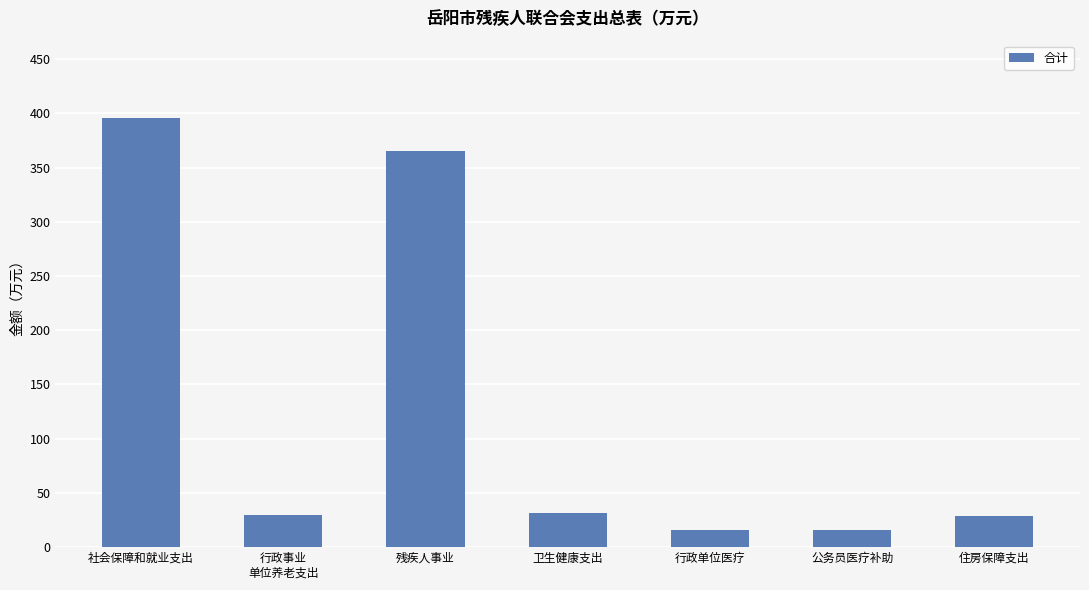

What is the greatest value displayed?

395.8